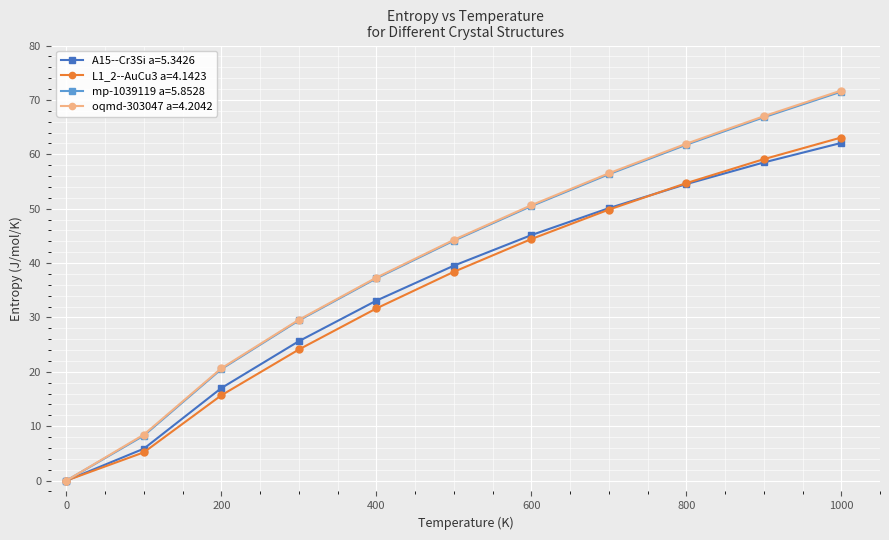

What is the maximum value shown in the chart?

71.7